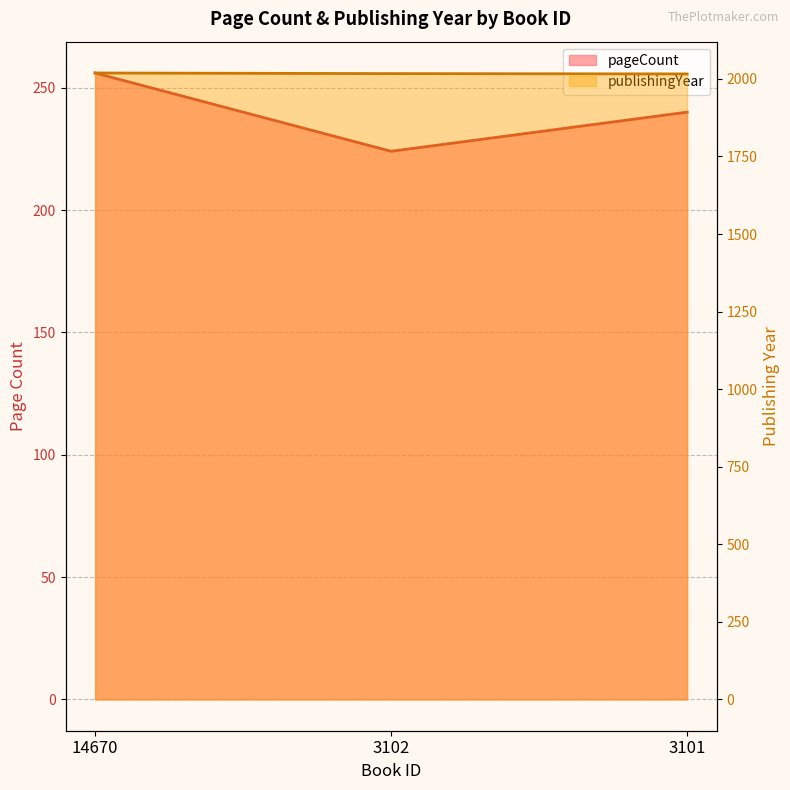

At how many categories does at least one series exceed 1248?

3